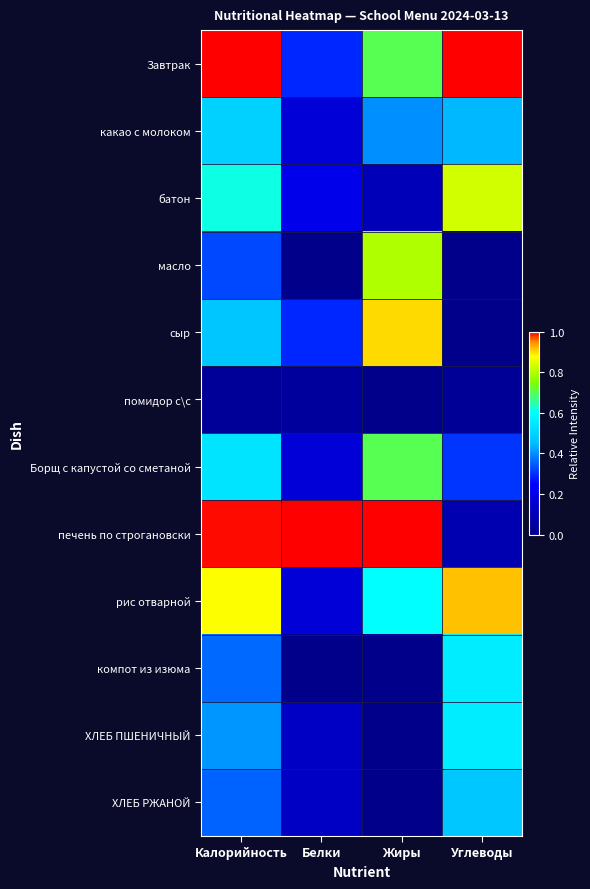

At Белки, list the series in order from largest to smallest.

печень по строгановски, Завтрак, сыр, батон, какао с молоком, Борщ с капустой со сметаной, рис отварной, ХЛЕБ ПШЕНИЧНЫЙ, ХЛЕБ РЖАНОЙ, помидор с\с, масло, компот из изюма